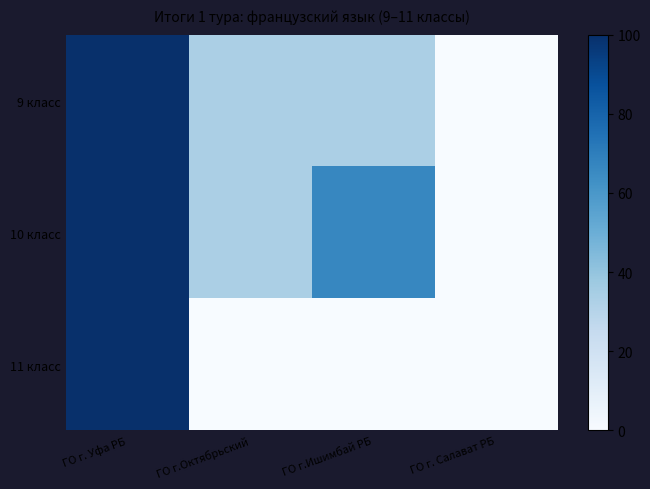

List the series in order of their overall mean, highest first.

10 класс, 9 класс, 11 класс